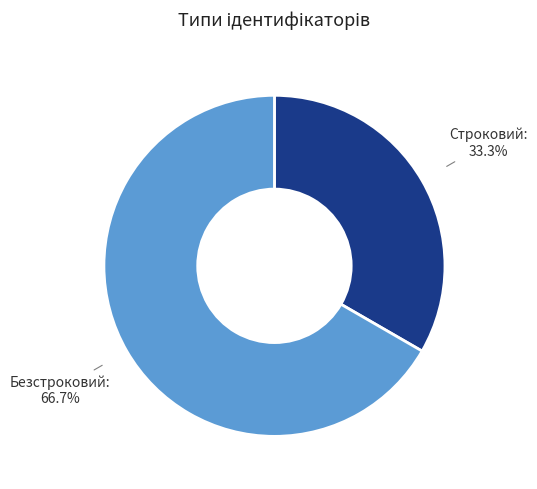

Between Безстроковий and Строковий, which is larger?

Безстроковий